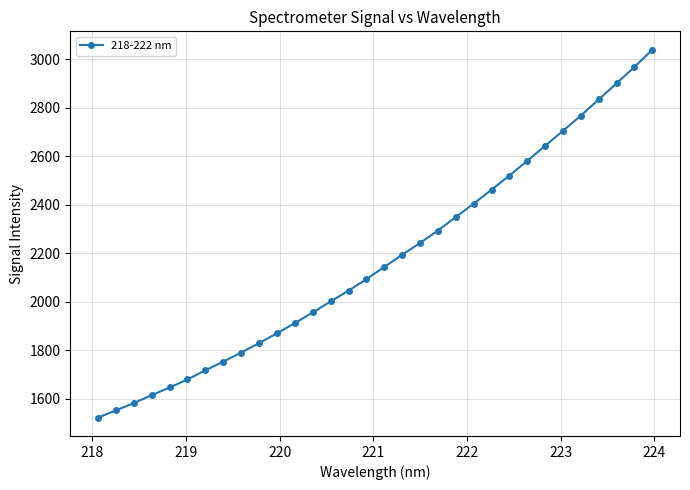

What is the average value?

2175.5